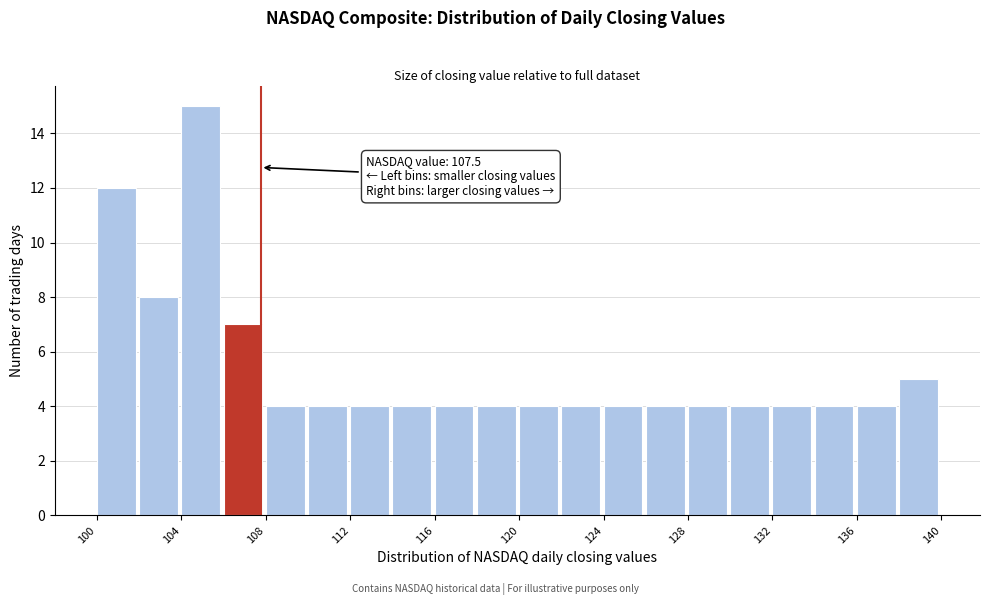

Which range on the x-axis has the tallest bar?

103.5 to 105.5